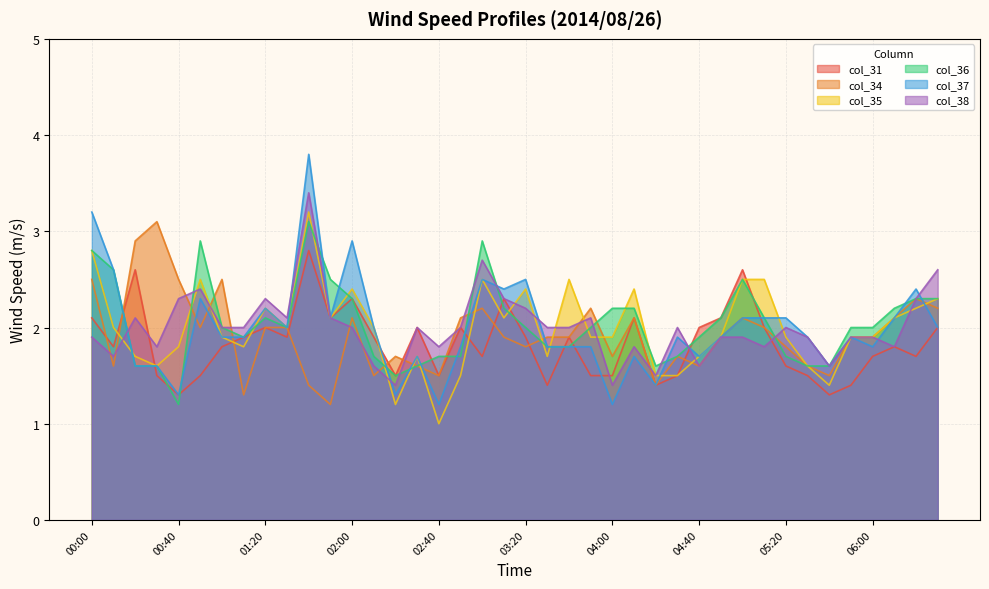

Where do col_38 and col_37 first cross each other?

00:10 and 00:20